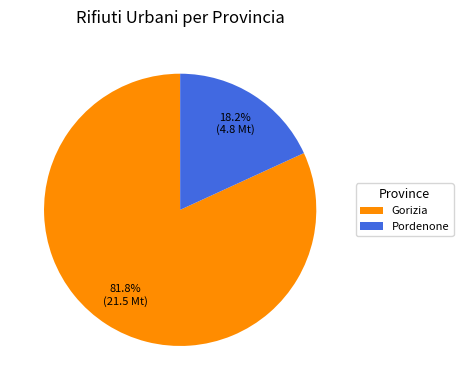

To the nearest percent, what is the combined percentage of Pordenone and Gorizia?

100%